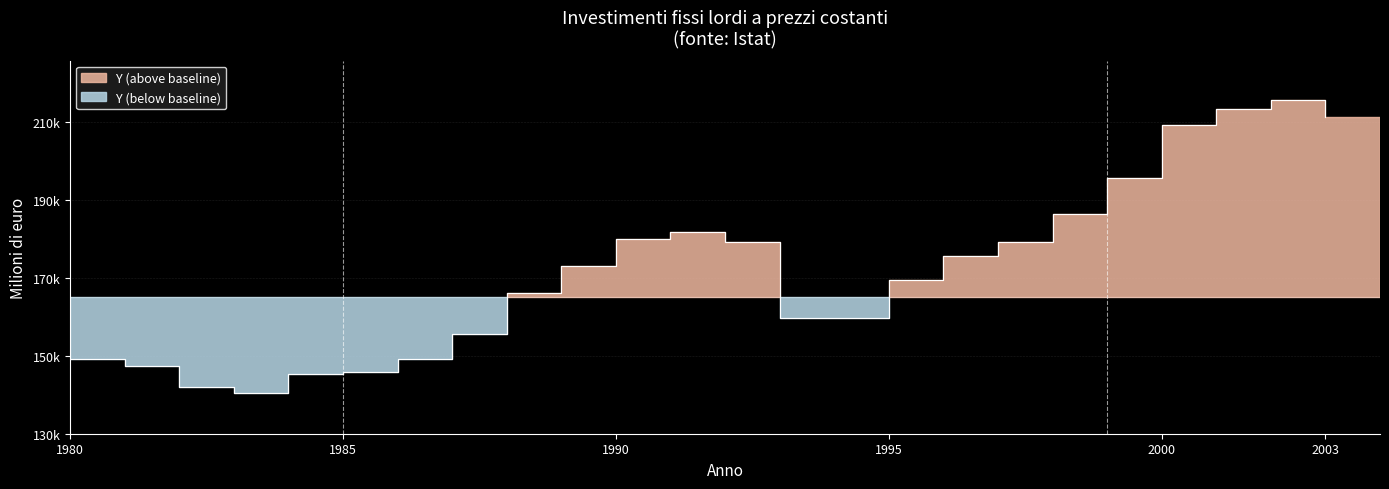

Which has a higher value, 1980 or 2002?

2002